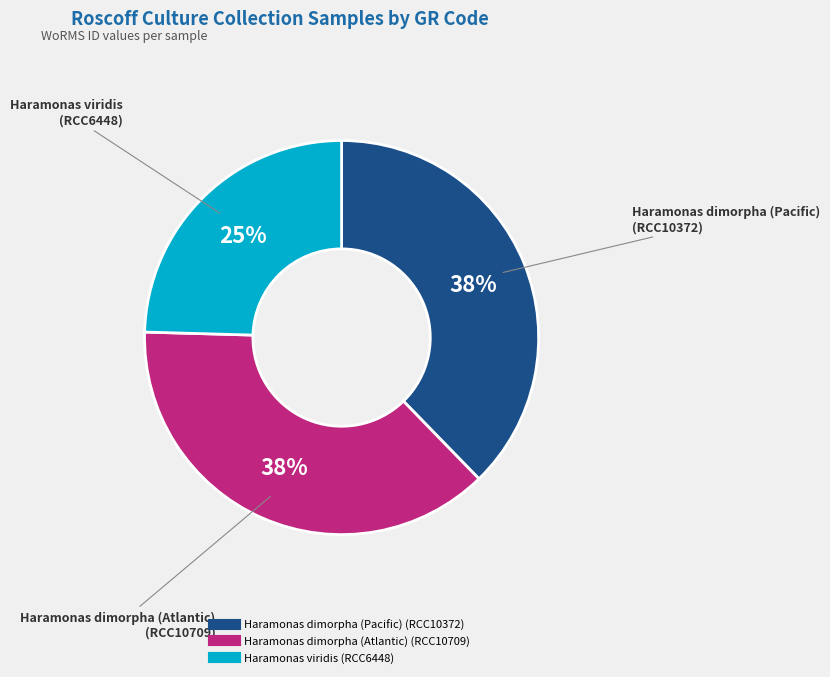

Is there a majority slice in this chart?

No